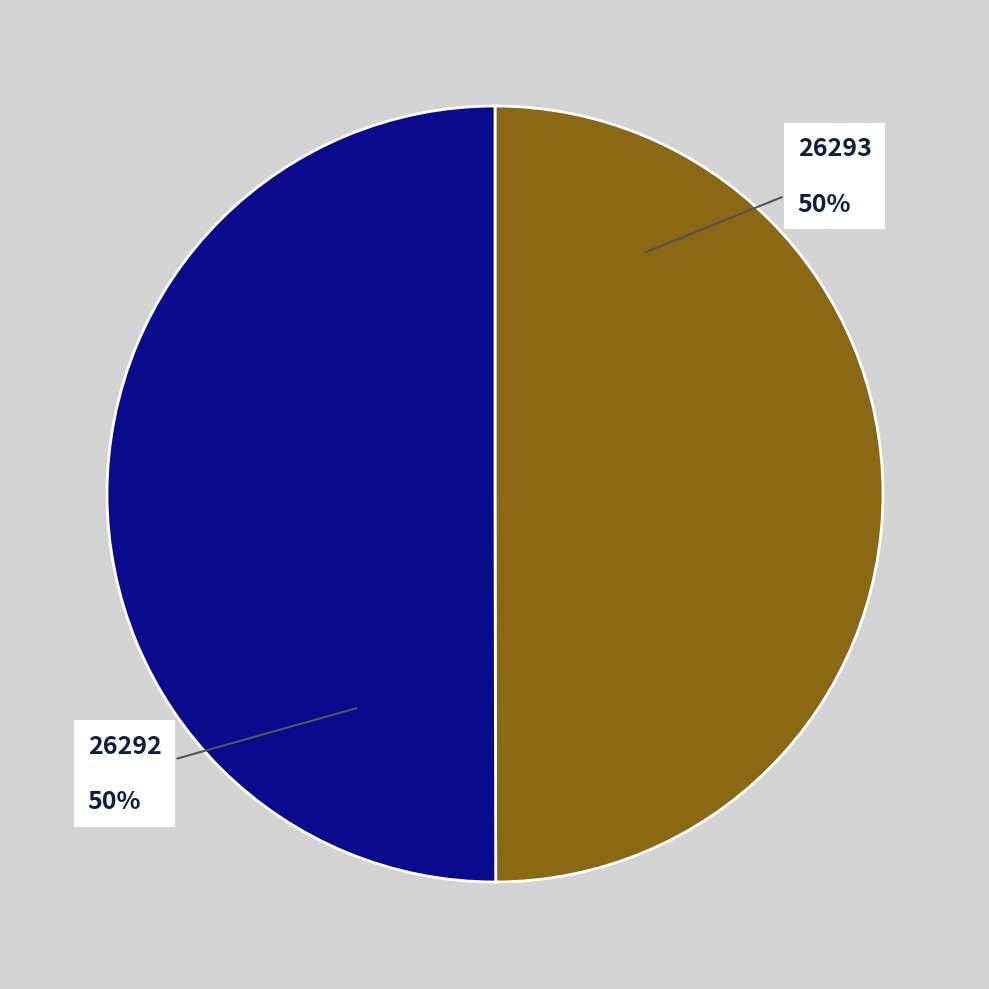

Is the sum of 26292 and 26293 greater than half?

Yes